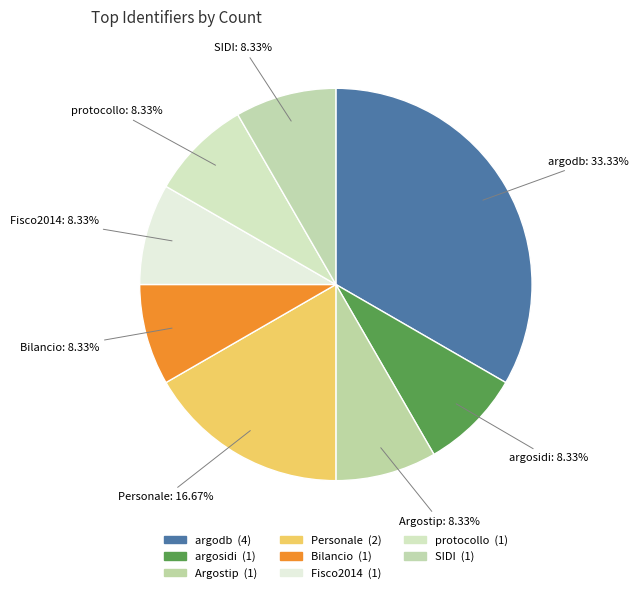

Which slice is the smallest?

argosidi